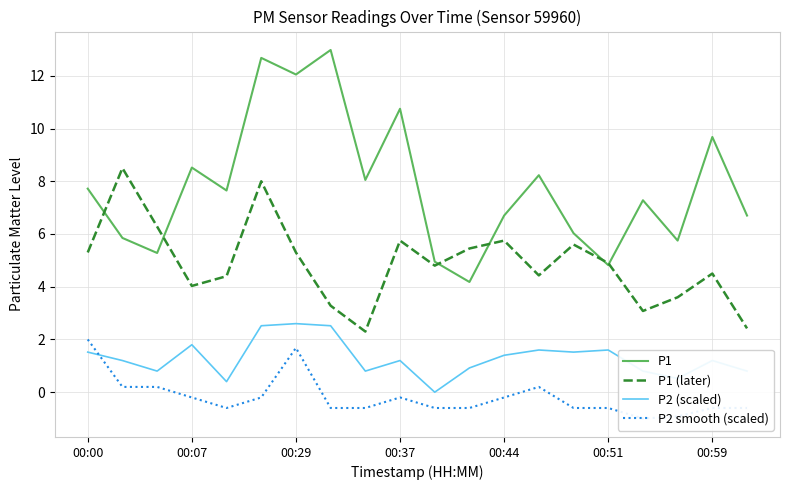

What value does the P1 (later) series have at 00:00?

5.3